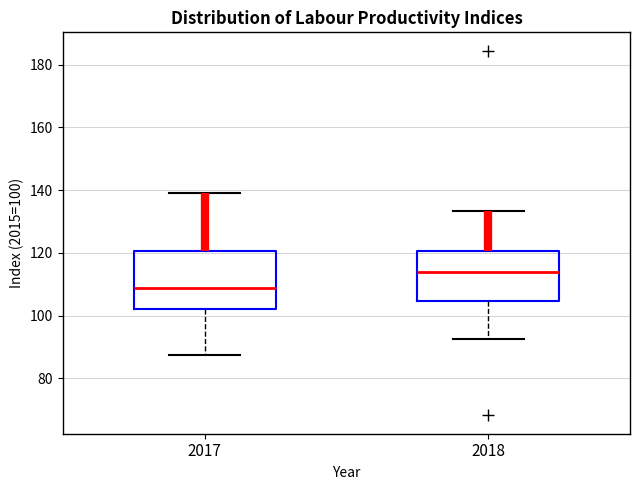

Reading left to right, read every box against the y-axis: the position of its median line, the range the box covers, and the ends of its whiskers. The values are not printed on the chart, so give them approximately, as read against the axis.

2017: median 108, box 102 to 120, whiskers 88 to 140
2018: median 114, box 104 to 120, whiskers 92 to 134